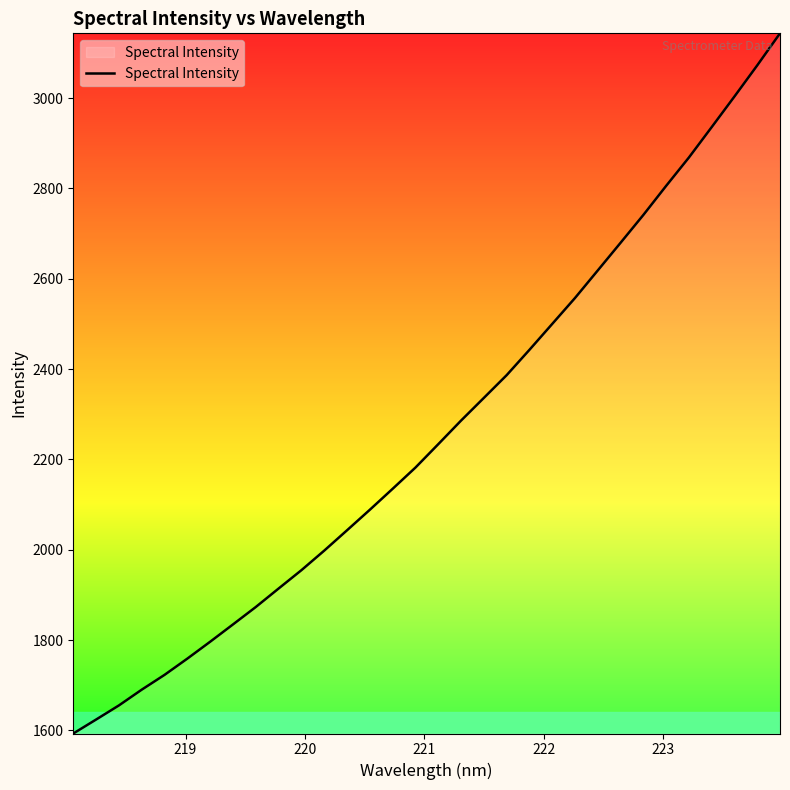

What is the sum of all values?

72473.5